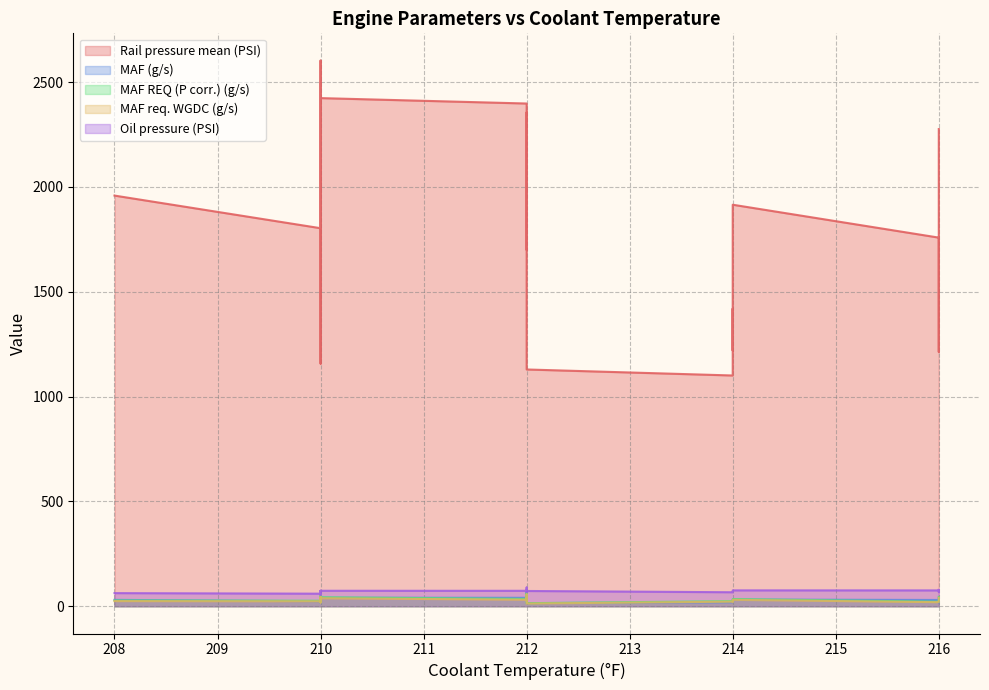

At which label is MAF REQ (P corr.) (g/s) closest to 38?

210